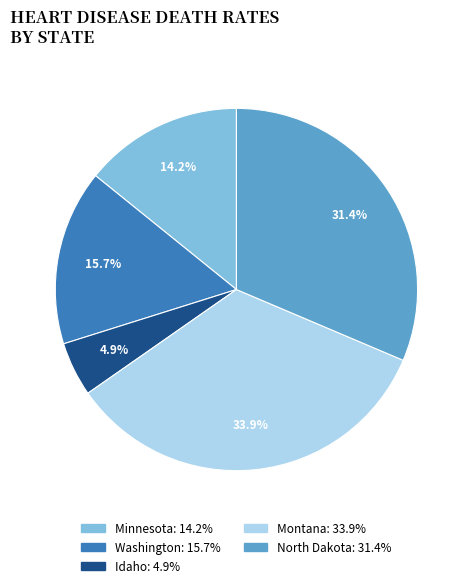

Is there a majority slice in this chart?

No